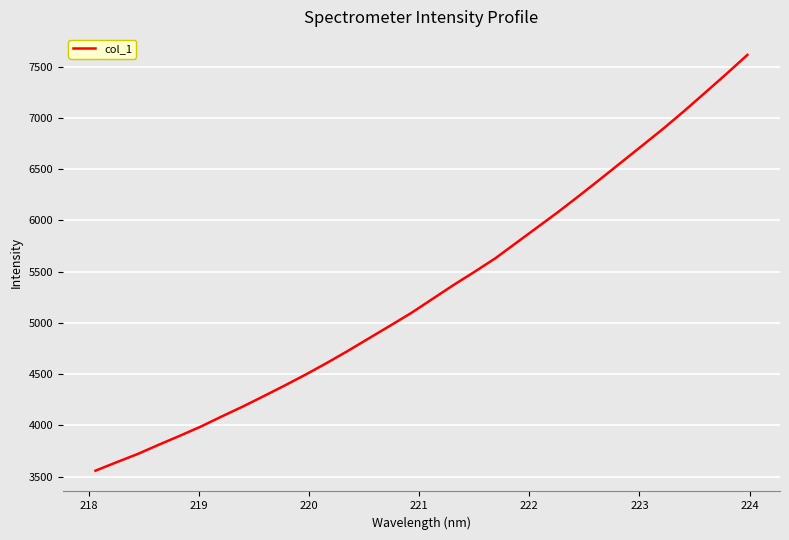

What is the minimum value shown in the chart?

3557.3